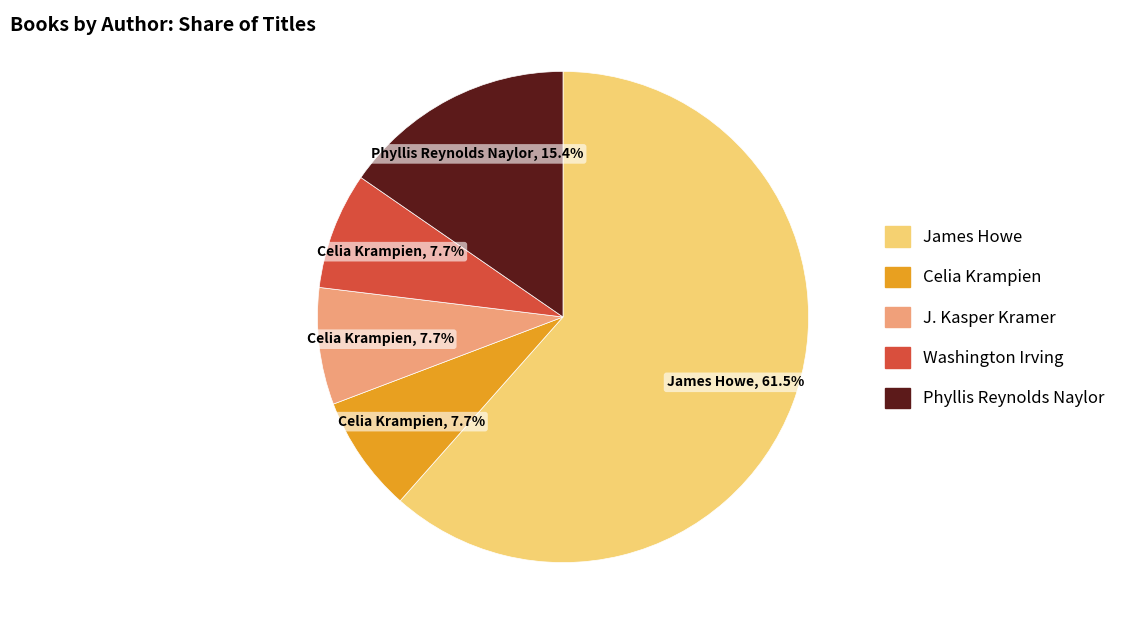

How many segments does this pie chart have?

5